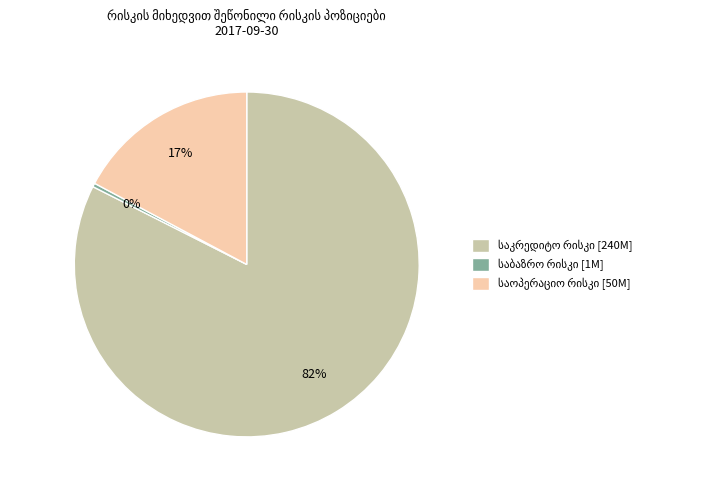

Does any single category account for the majority?

Yes